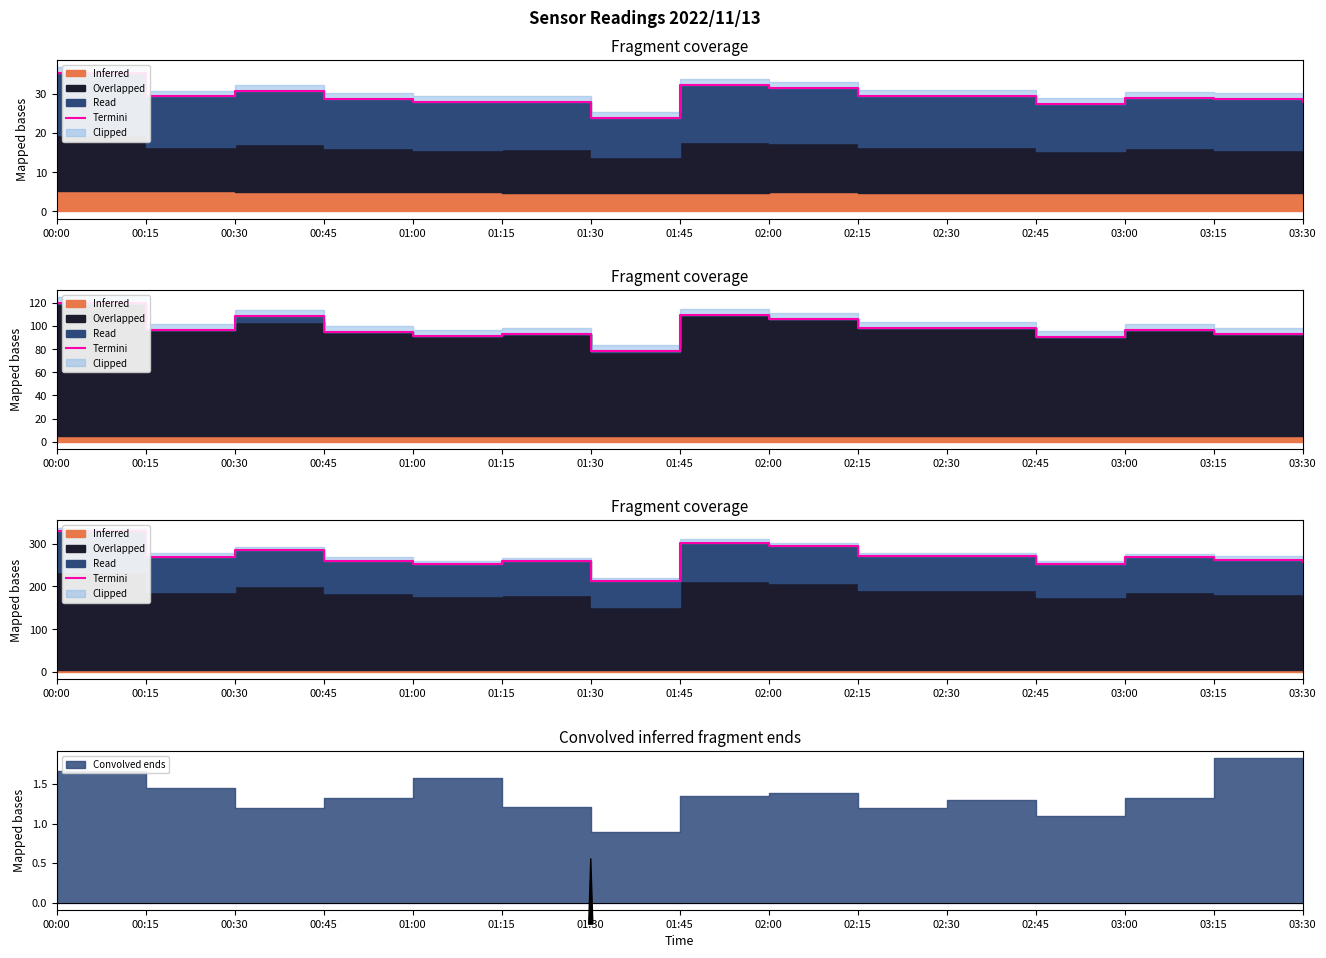

The chart shows a value of 268.5 at 03:00. True or false?

True